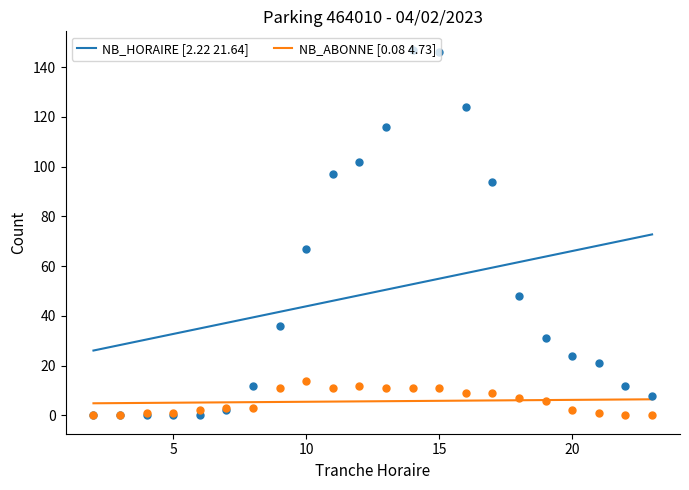

Rank the series by their maximum value, from lowest to highest.

NB_ABONNE, NB_HORAIRE